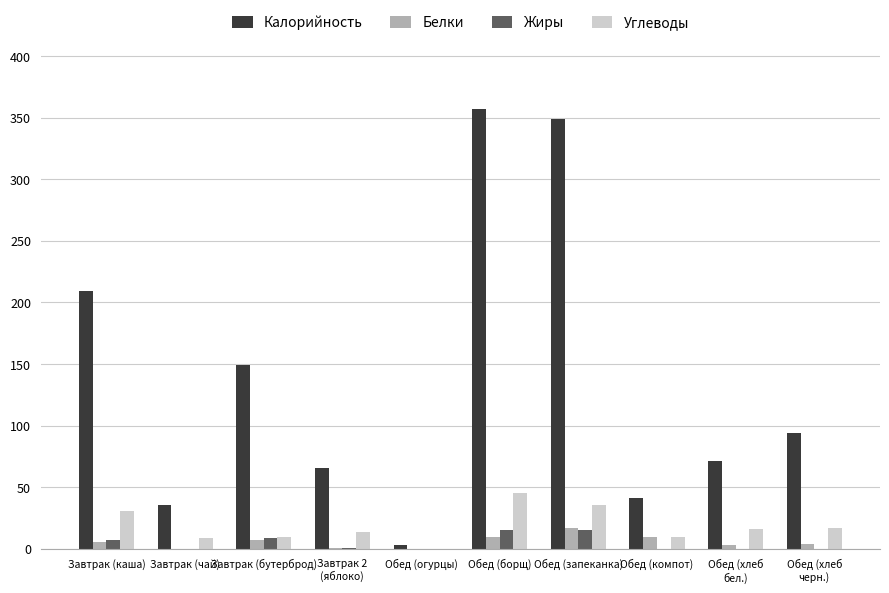

Which series has the largest range (max minus min)?

Калорийность